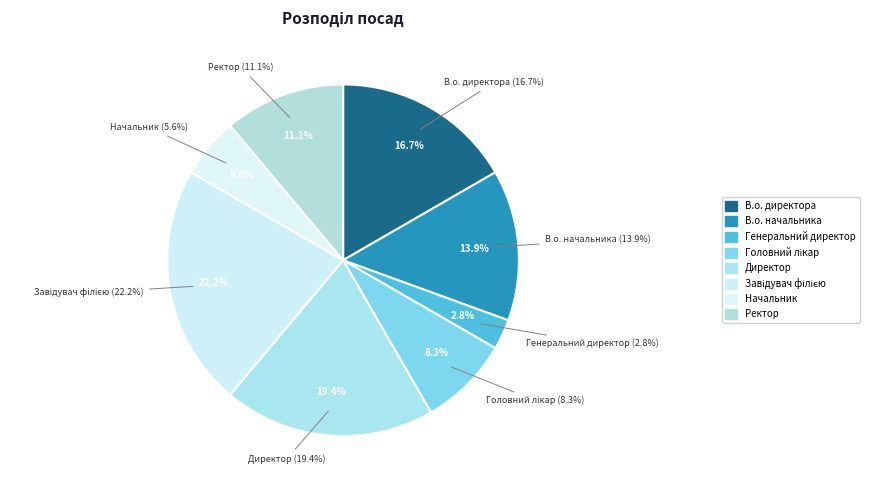

To the nearest percent, what portion does Ректор represent?

11%